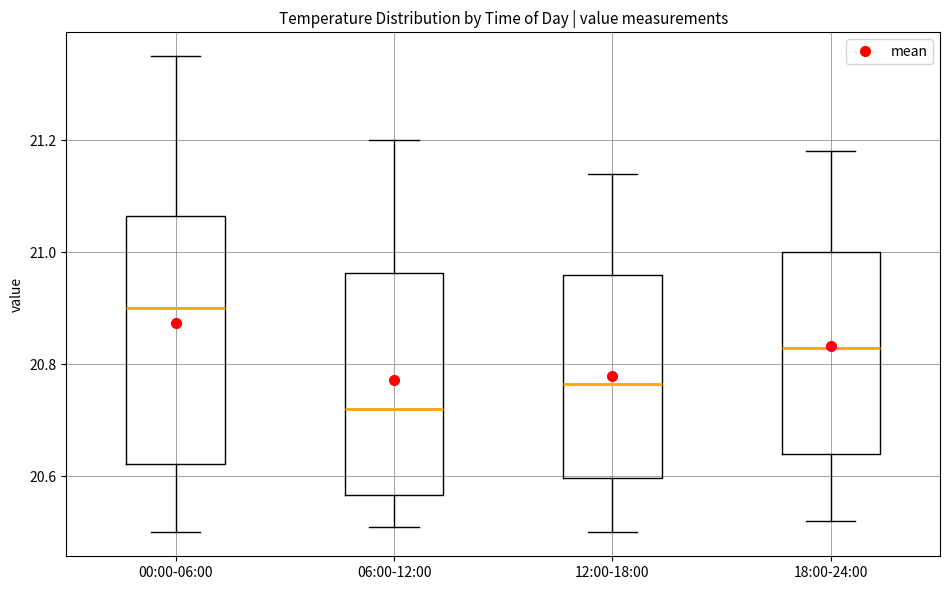

Where is the lower edge of the box for 18:00-24:00 on the y-axis? The values are not printed on the chart, so give them approximately, as read against the axis.

20.64